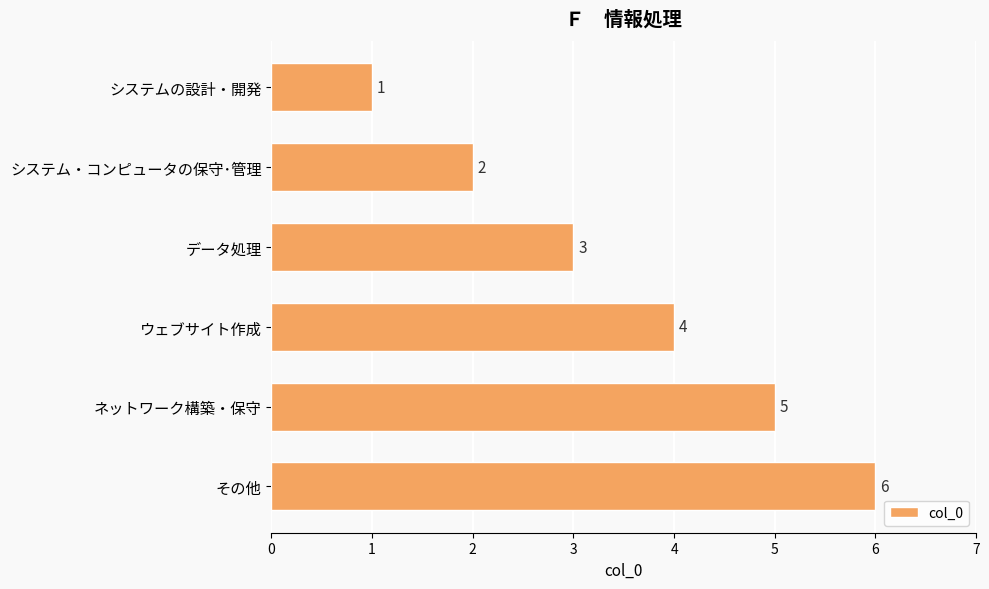

Which label corresponds to the largest value in the chart?

その他